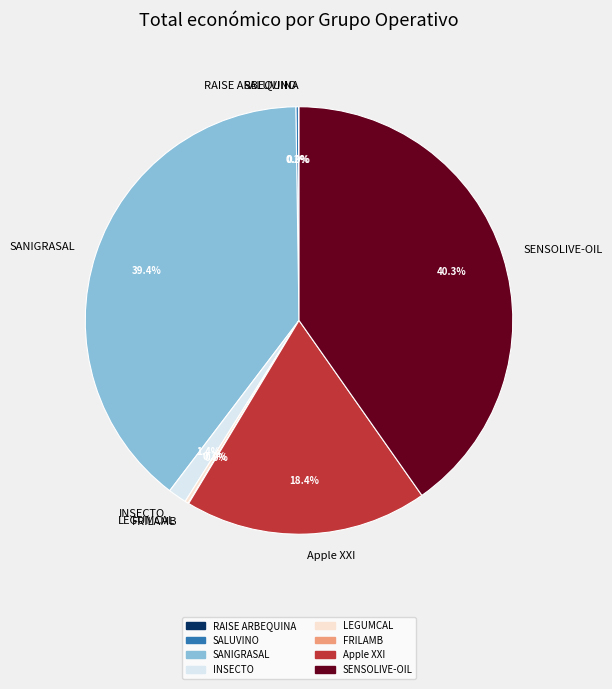

How much of the chart is everything except INSECTO?

98.6%